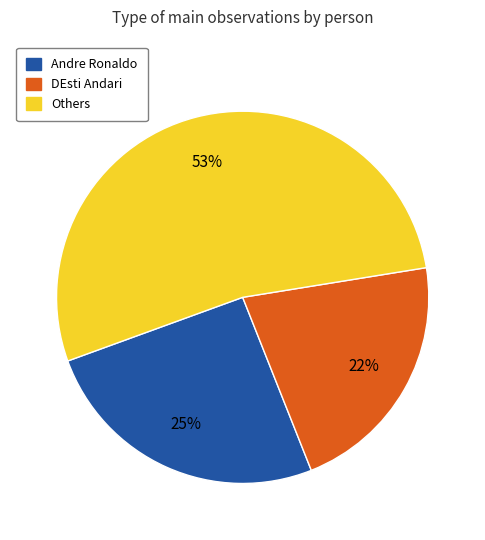

Is there any slice that represents more than half of the pie?

Yes